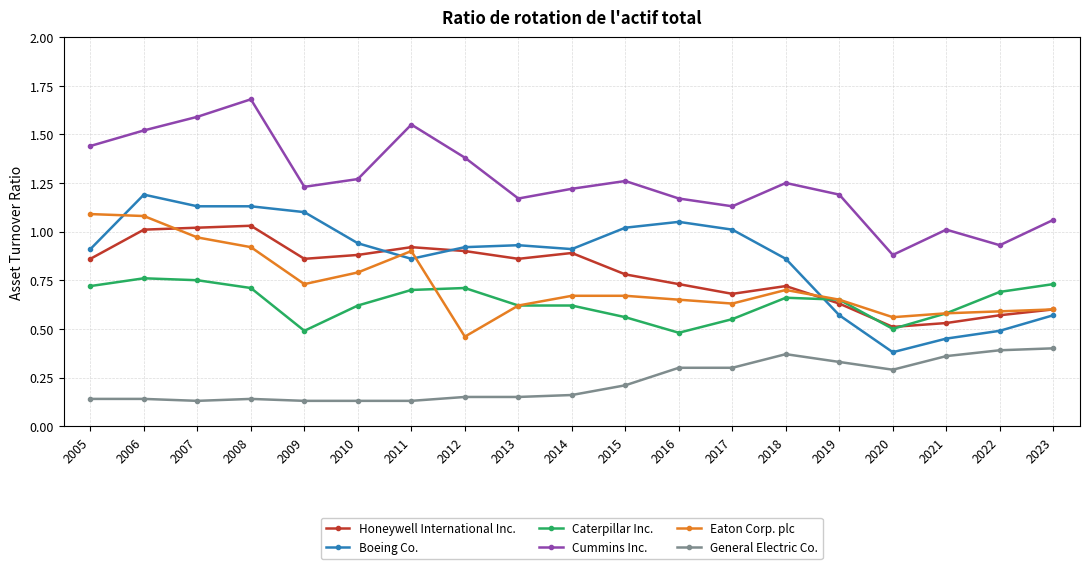

Where do Honeywell International Inc. and Caterpillar Inc. first cross each other?

2018 and 2019